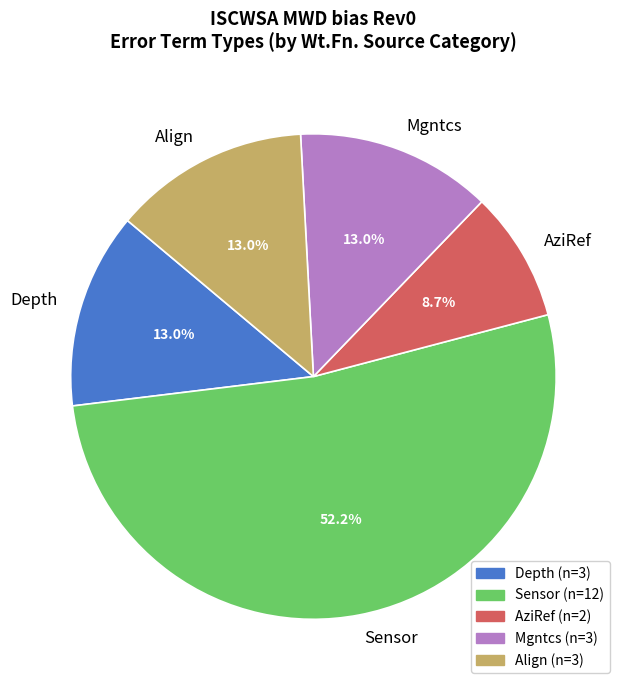

How many slices are in this pie chart?

5